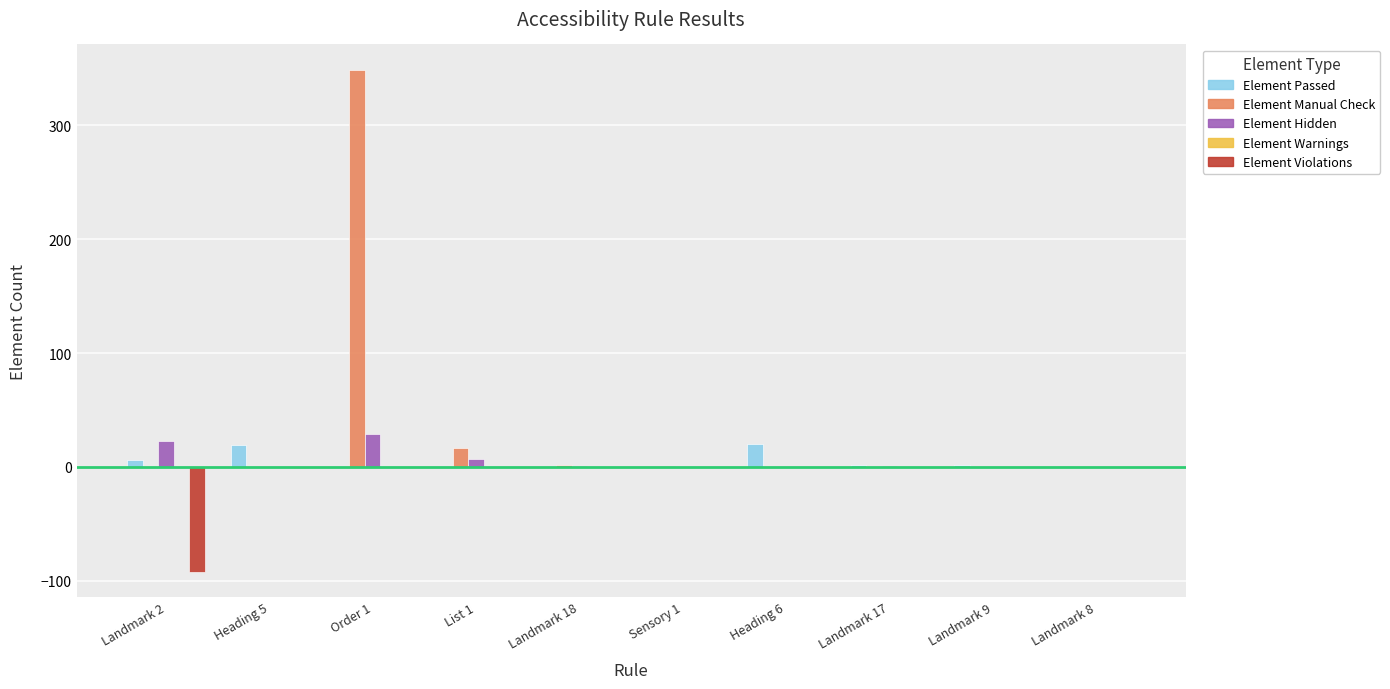

Which series has the largest total across all categories?

Element Manual Check